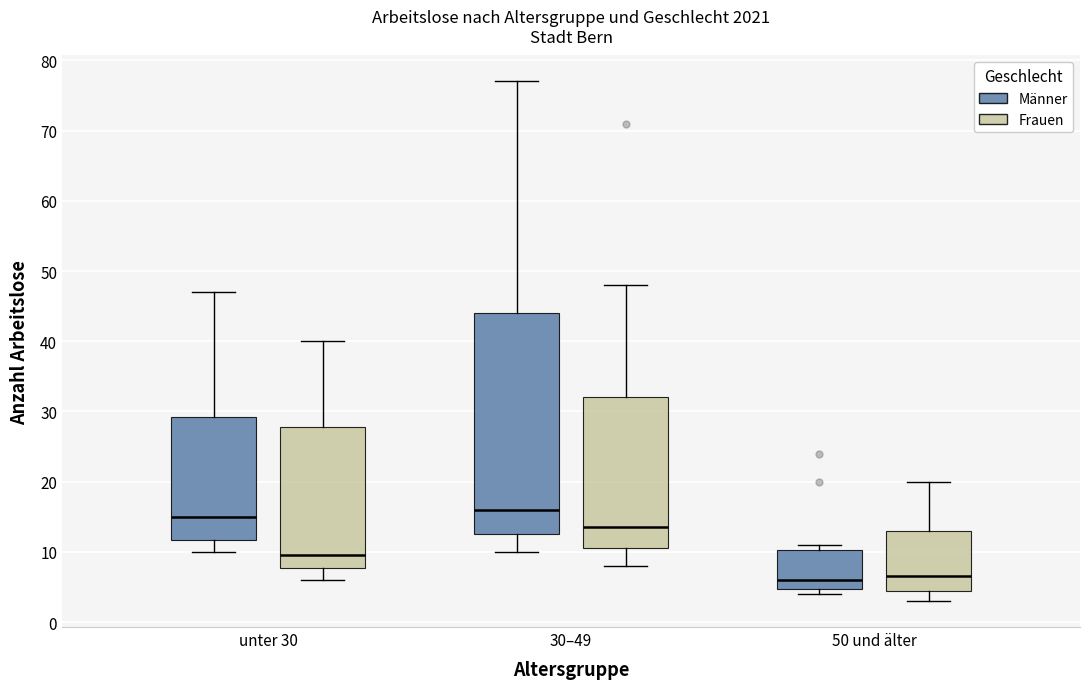

Where does the lower whisker of the box for unter 30 (Männer) end on the y-axis? The values are not printed on the chart, so give them approximately, as read against the axis.

10